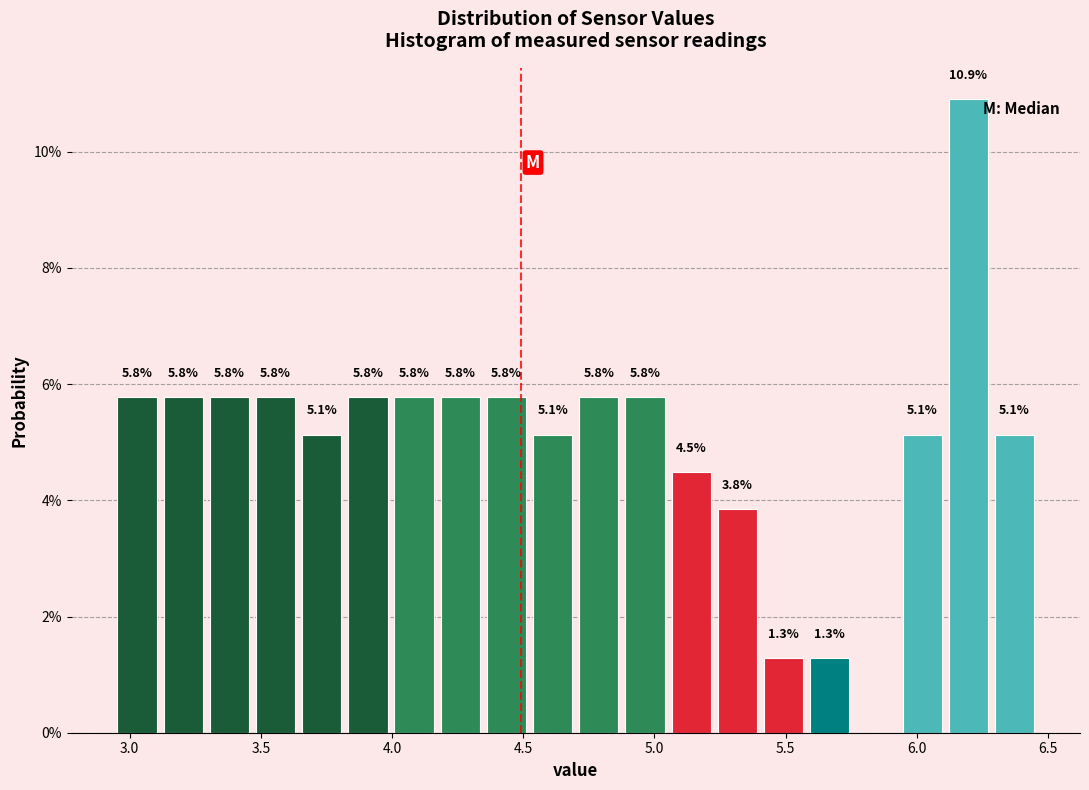

Around what value on the x-axis is the tallest bar? Give the approximate position of its centre, as read against the axis.

6.20